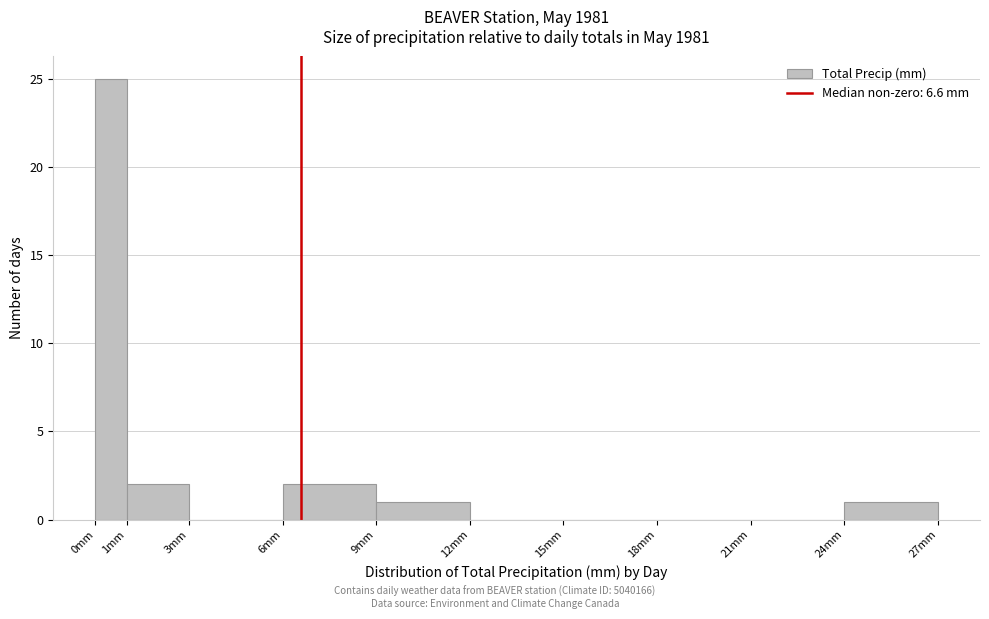

How tall is the bar that spans 24 to 27 on the x-axis? The values are not printed on the chart, so give them approximately, as read against the axis.

1